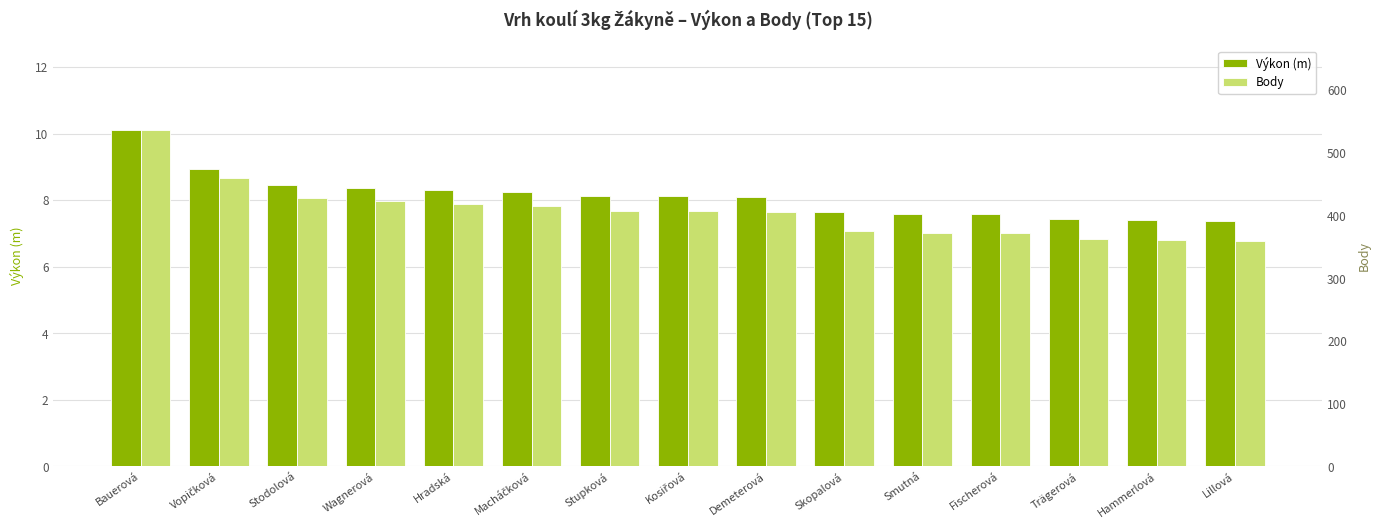

What is the maximum value shown in the chart?

537.0